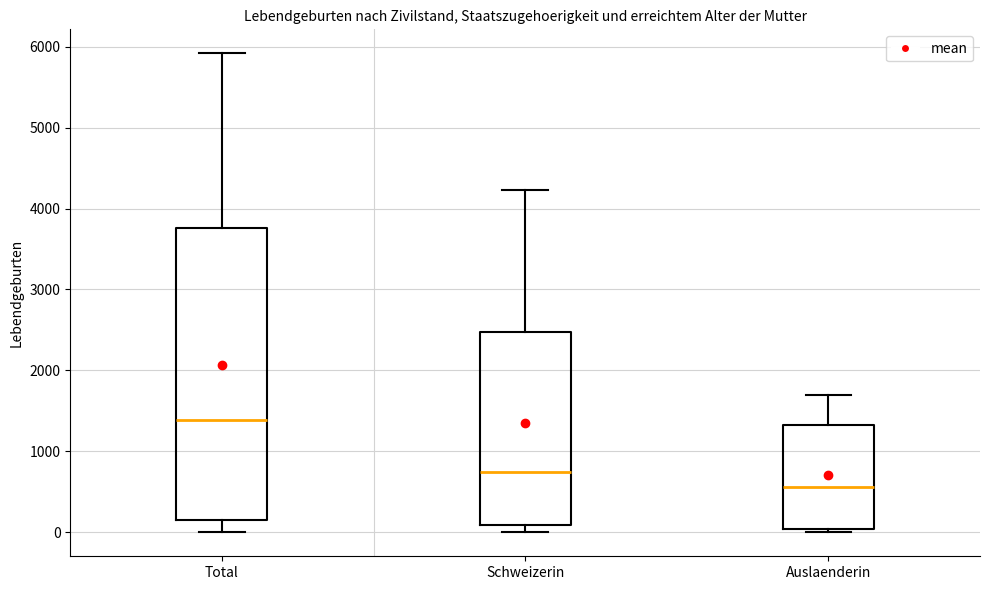

Reading left to right, read every box against the y-axis: the position of its median line, the range the box covers, and the ends of its whiskers. The values are not printed on the chart, so give them approximately, as read against the axis.

Total: median 1400, box 200 to 3800, whiskers 0 to 5900
Schweizerin: median 700, box 100 to 2500, whiskers 0 to 4200
Auslaenderin: median 600, box 0 to 1300, whiskers 0 (just below the box's lower edge) to 1700